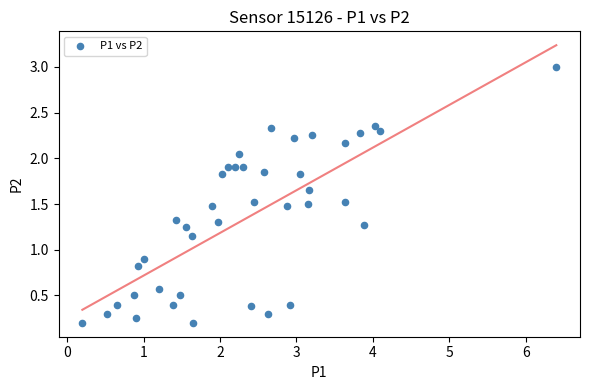

What is the range of X values (max minus min)?

6.2